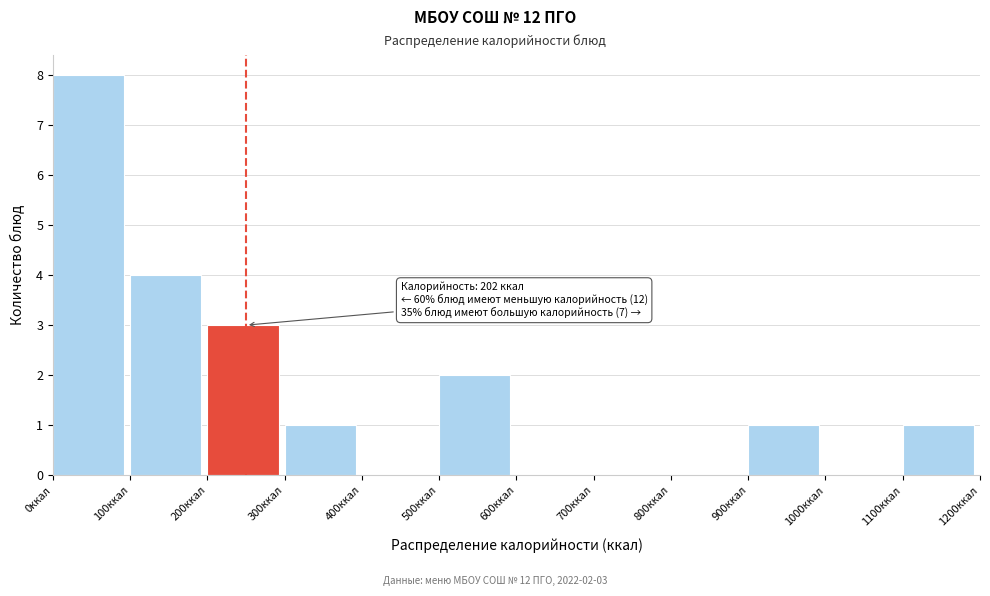

Over which range of the x-axis is the bar tallest?

0 to 100